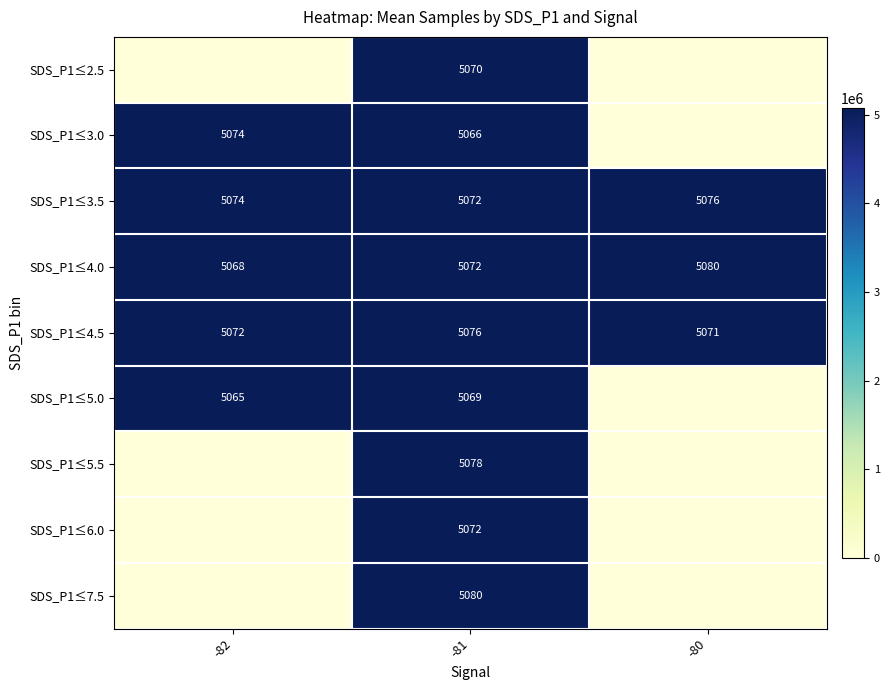

At which category does the chart reach its minimum across all series?

-82